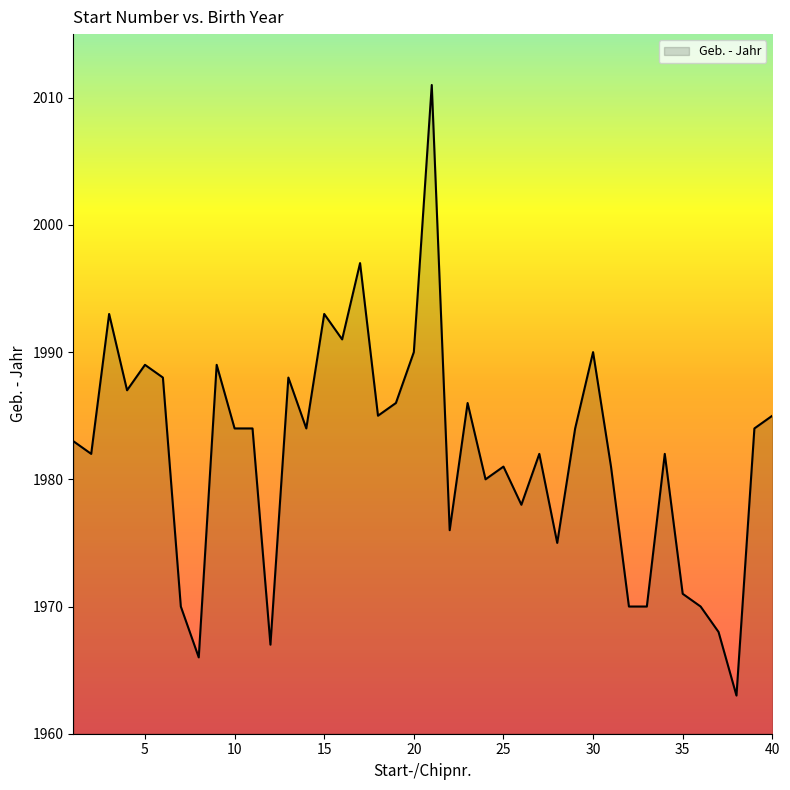

True or false: there are more than 2 points higher than both neighbors.

True